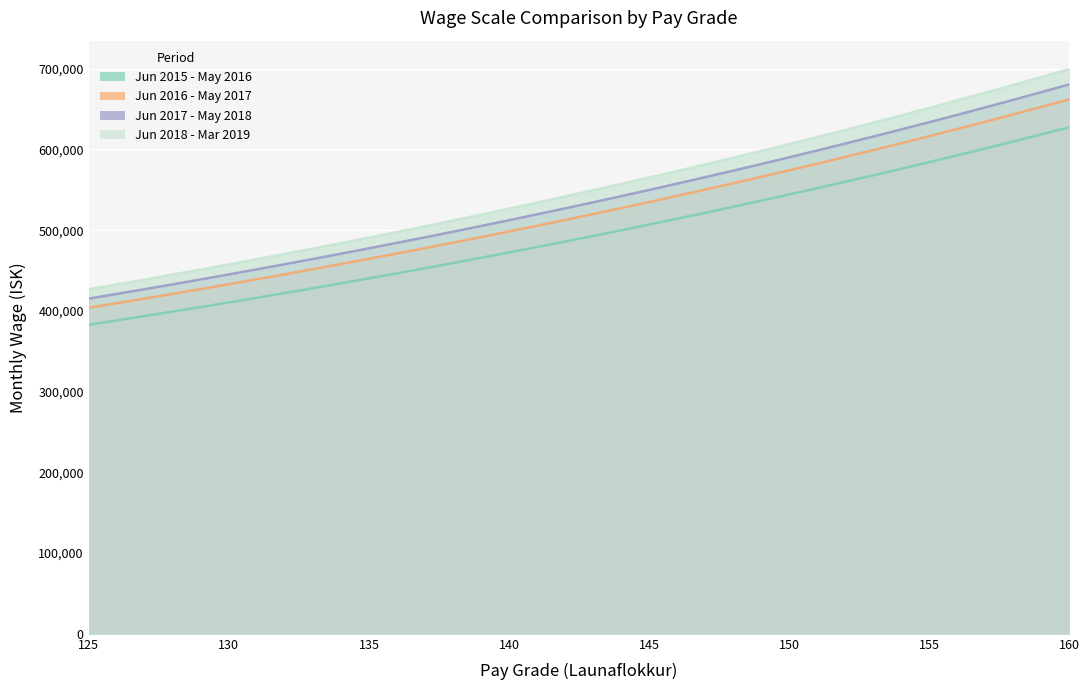

Is it true that Jun 2016 - May 2017 equals 713575 at 145?

False